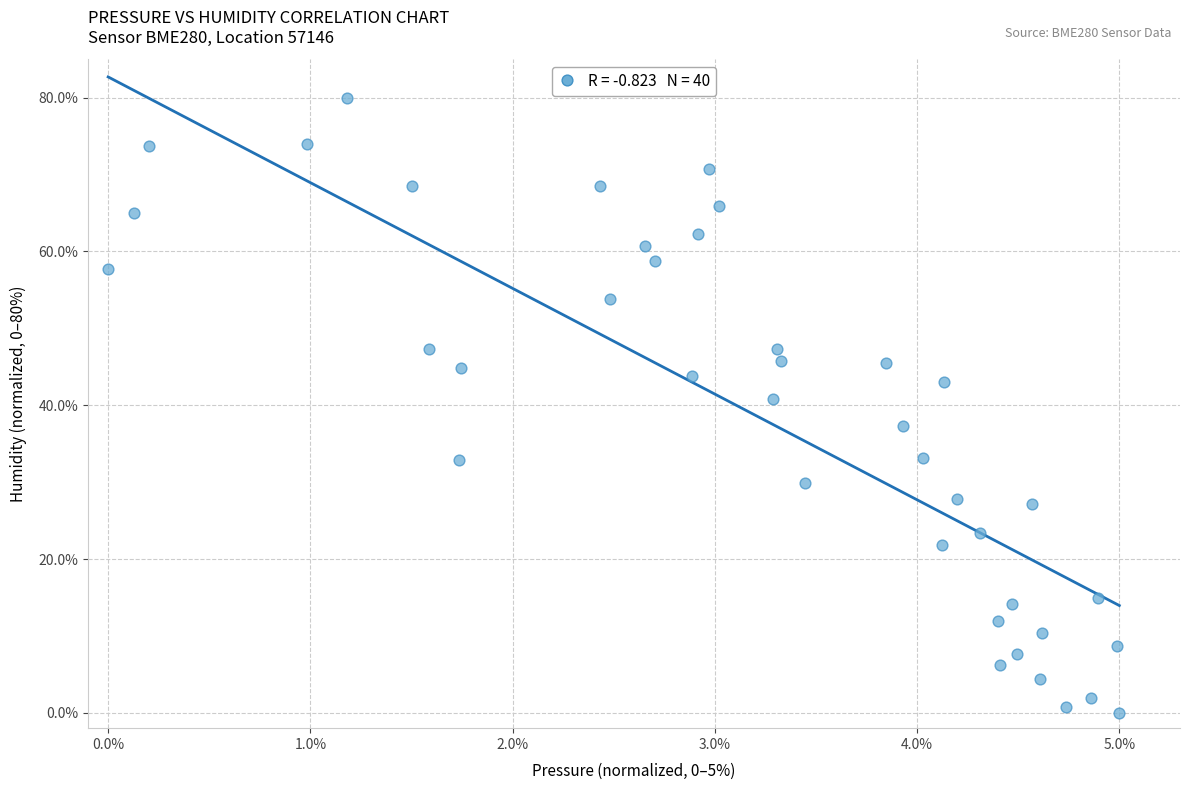

What is the range of X values (max minus min)?

5.0